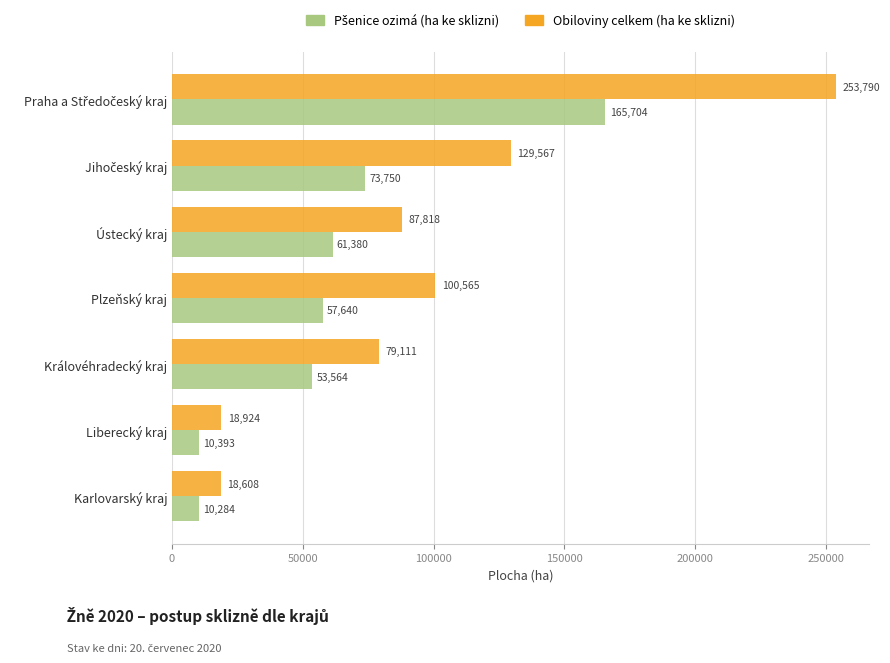

What is the maximum value shown in the chart?

253789.5